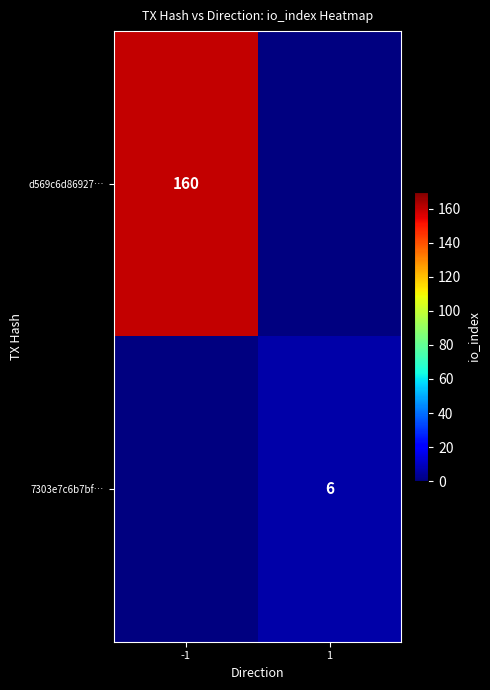

True or false: d569c6d86927… has a value of 271.7 at -1.

False